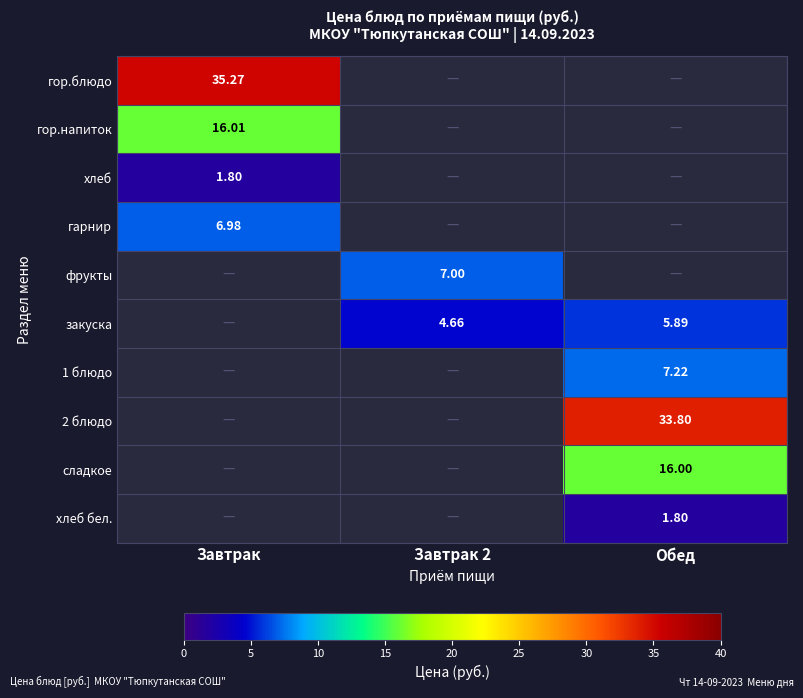

What is the total value across all series at Завтрак 2?

11.7